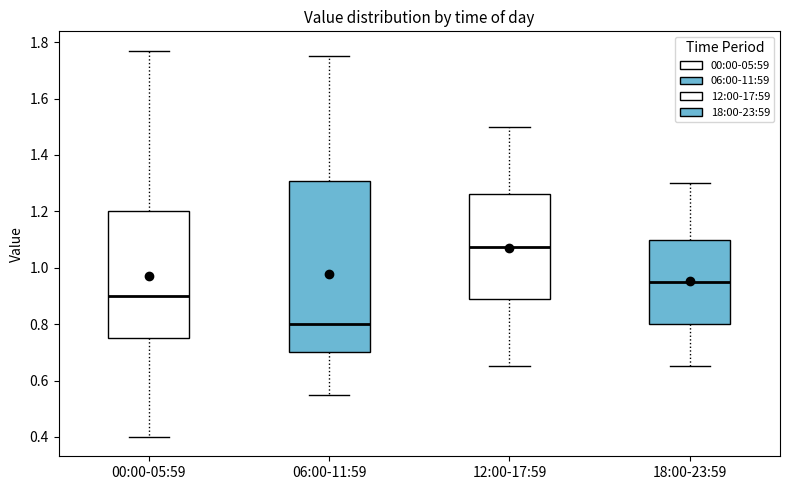

Comparing the boxes themselves (not the whiskers), which one is the tallest?

06:00-11:59